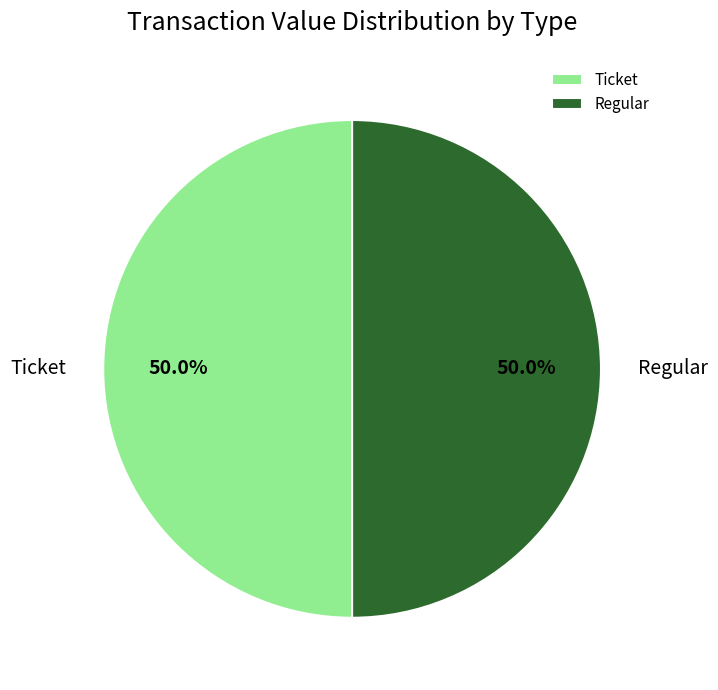

What is the ratio of the value at Regular to the value at Ticket?

1.0